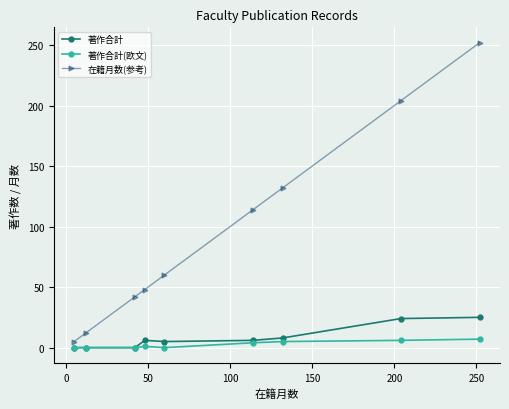

True or false: 在籍月数(参考) and 著作合計 intersect in this chart.

False